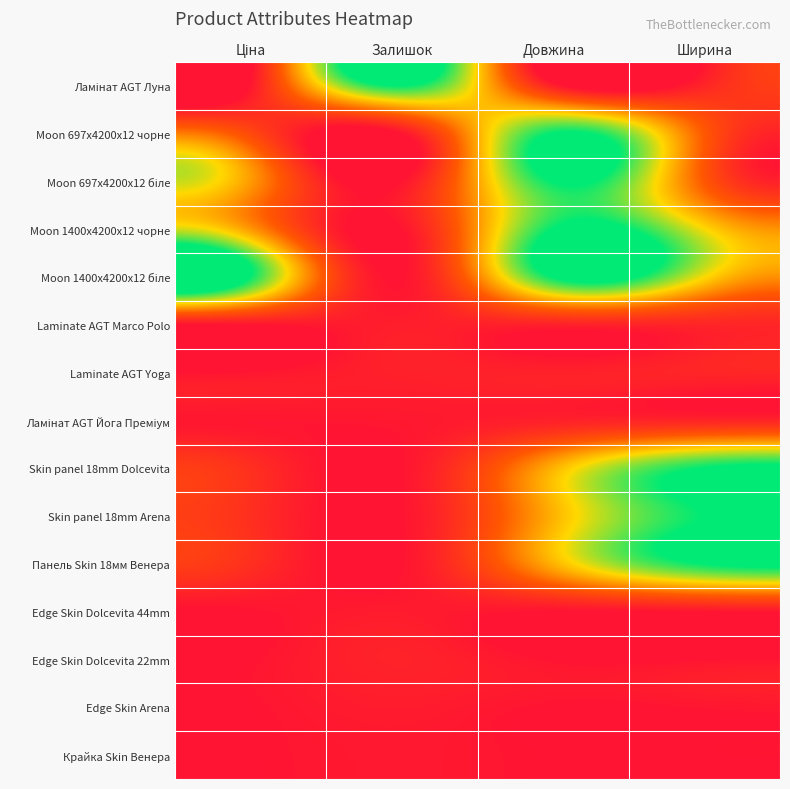

Which series has the widest spread of values?

Moon 697x4200x12 біле